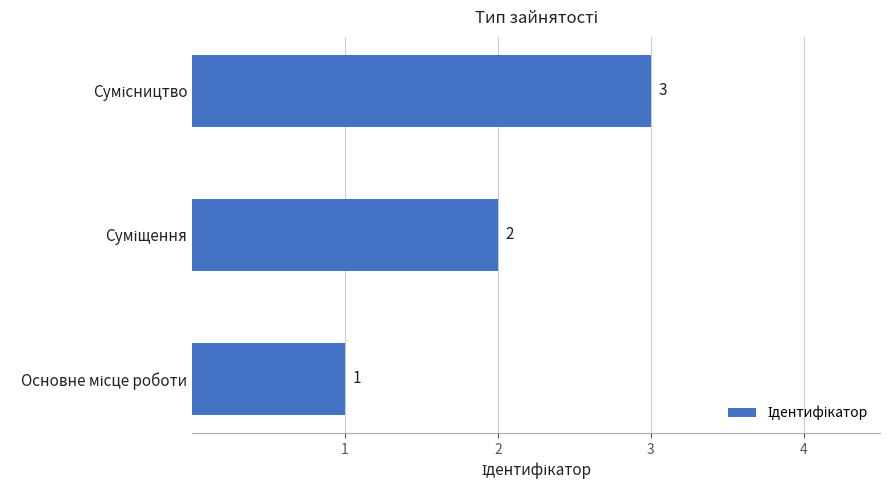

How many values are between 1 and 3?

3